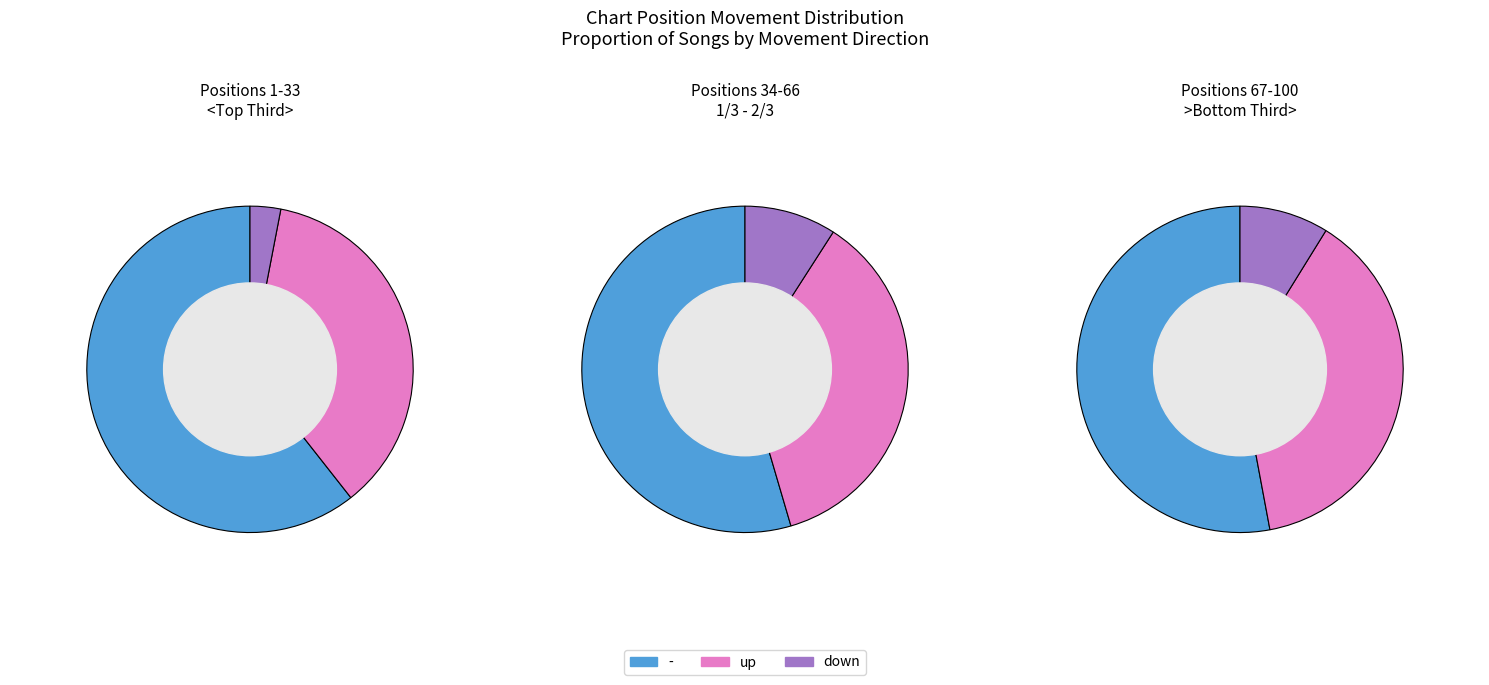

How many slices are in this pie chart?

3